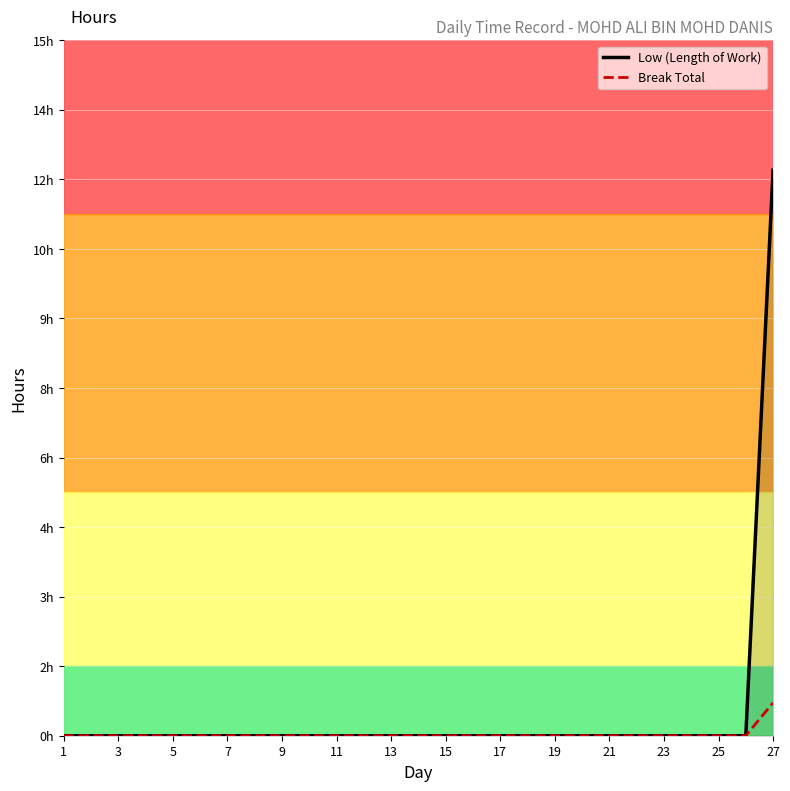

What are all the series names shown in the legend?

Low (Length of Work), Break Total